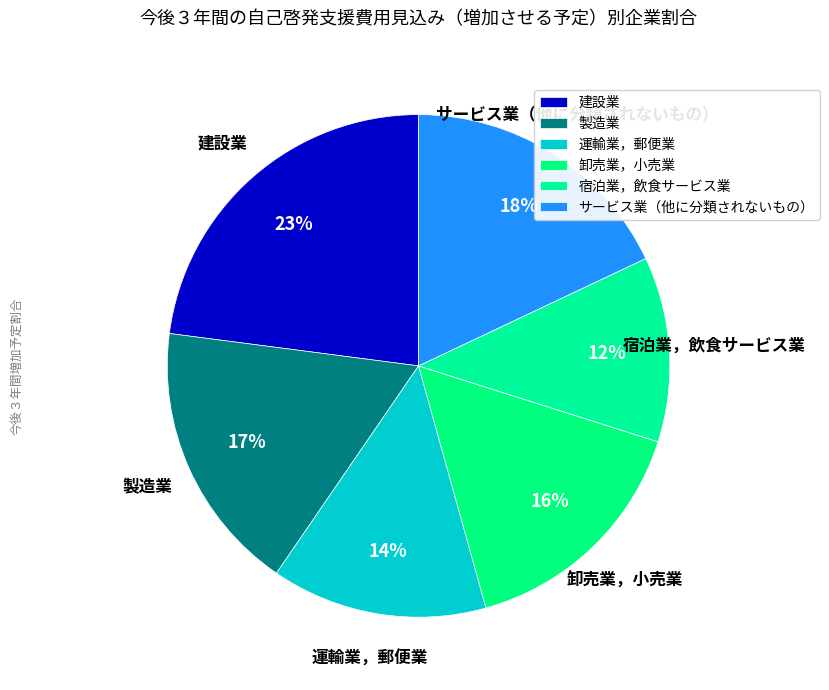

To the nearest percent, what portion does 宿泊業，飲食サービス業 represent?

12%